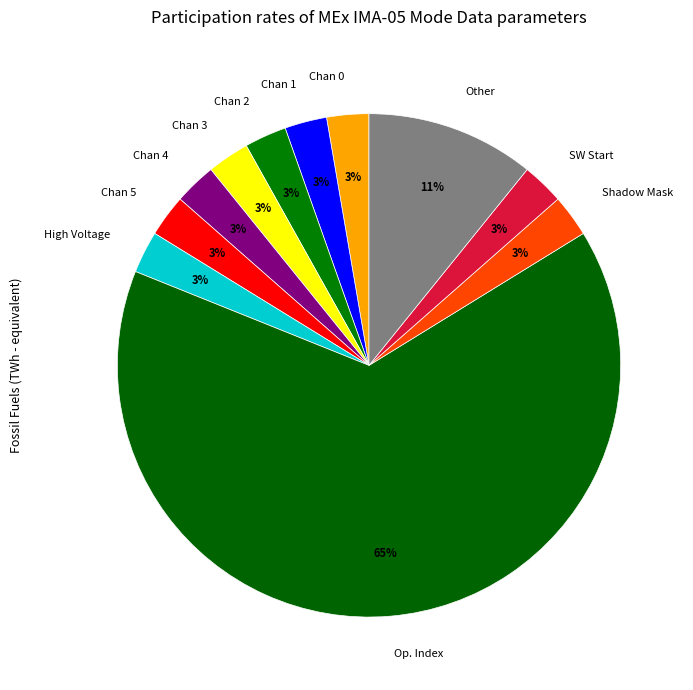

To the nearest percent, what is the average slice percentage?

9%